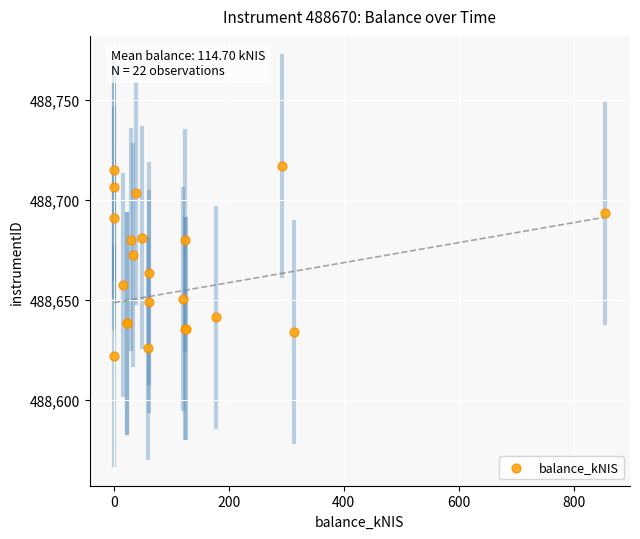

What Y value in the scatter plot is closest to 488669?

488672.5